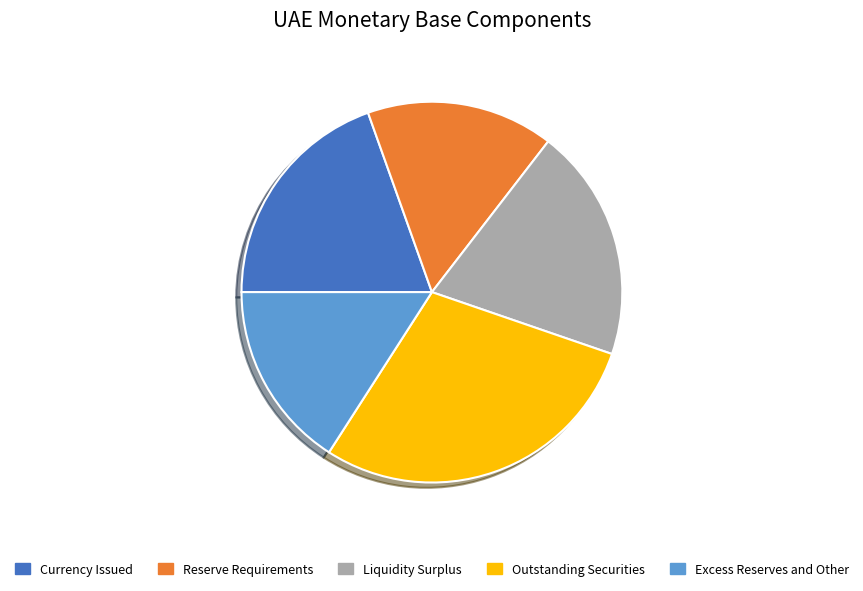

Is Outstanding Securities the majority of the pie?

No